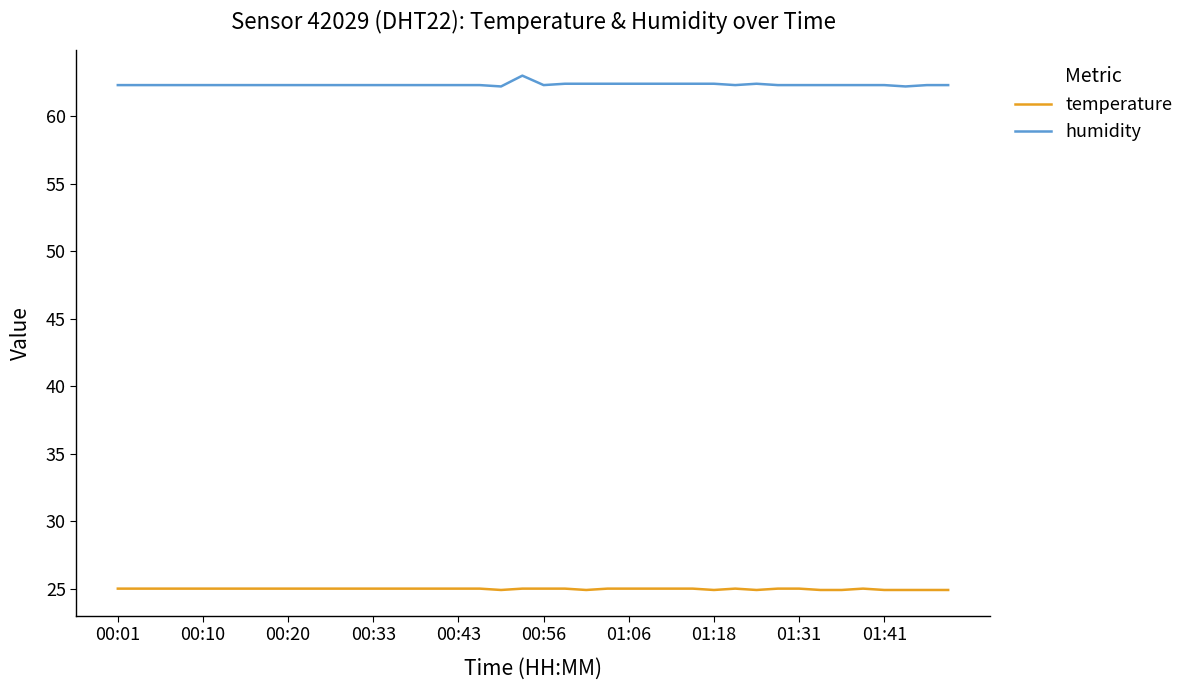

What is the difference between the second highest and minimum values in the humidity series?

0.2